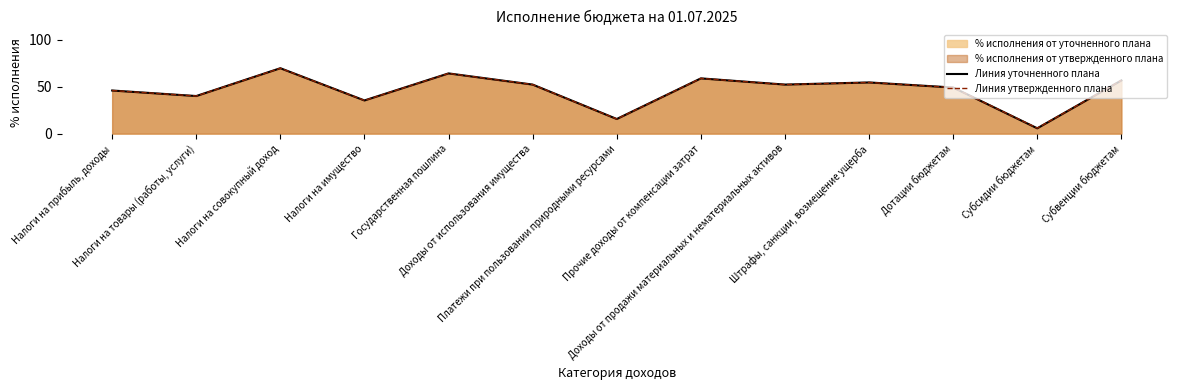

What position from the left is Налоги на совокупный доход?

3